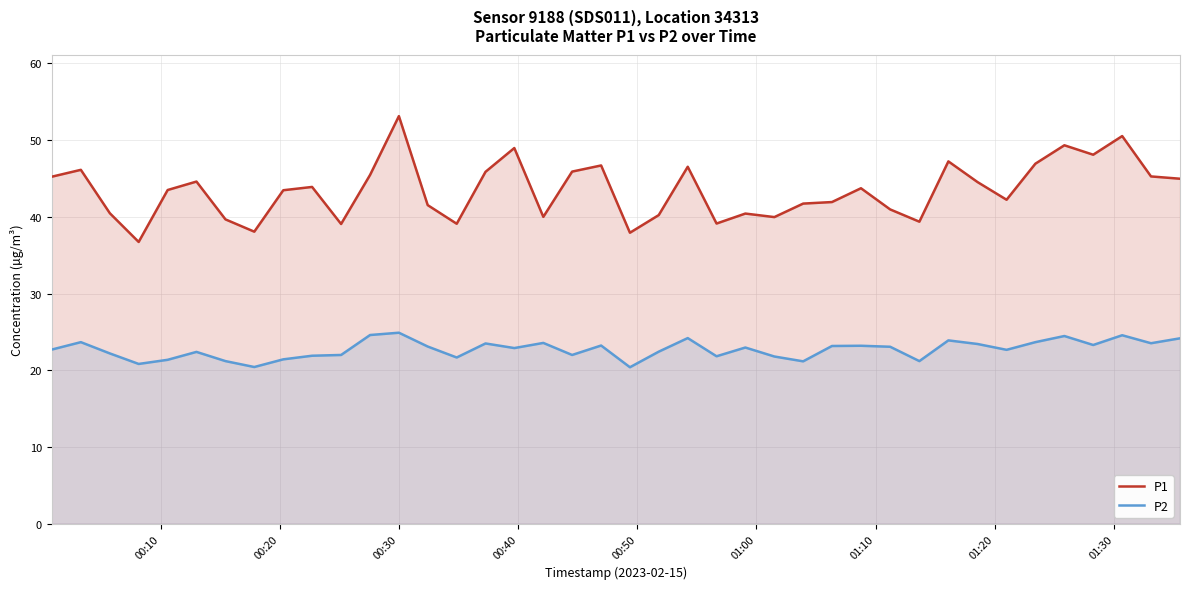

Which series has the largest total across all categories?

P1